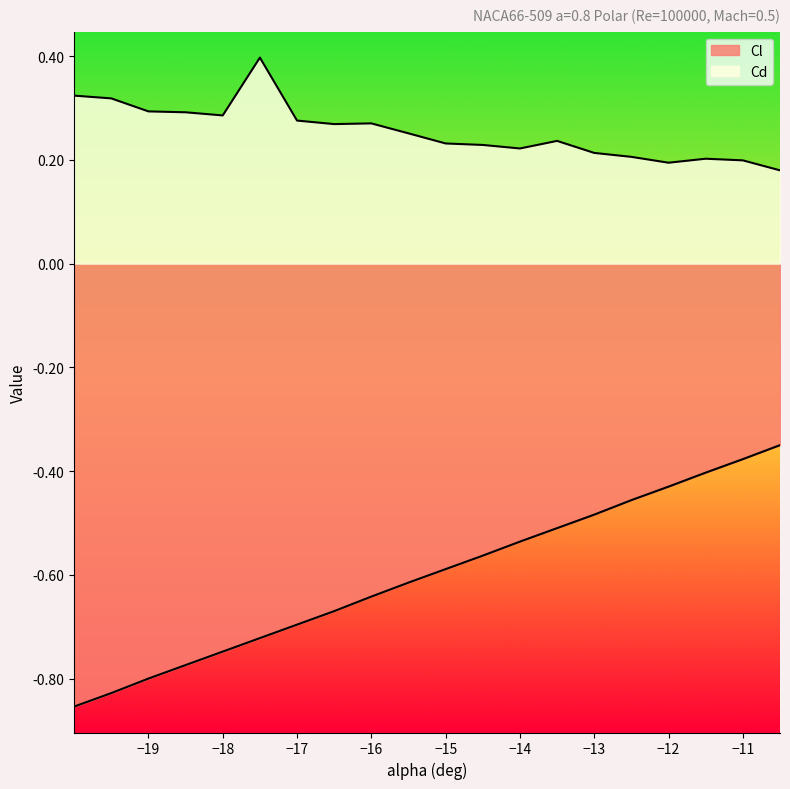

What is the difference between the second highest and minimum values in the Cl series?

0.5